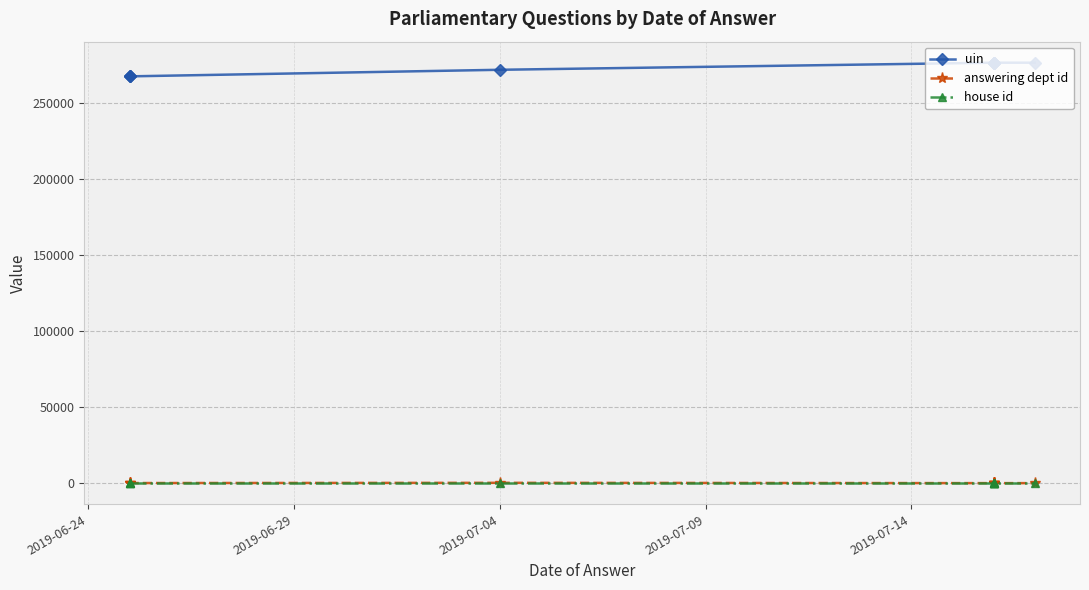

Which series has the largest range (max minus min)?

uin